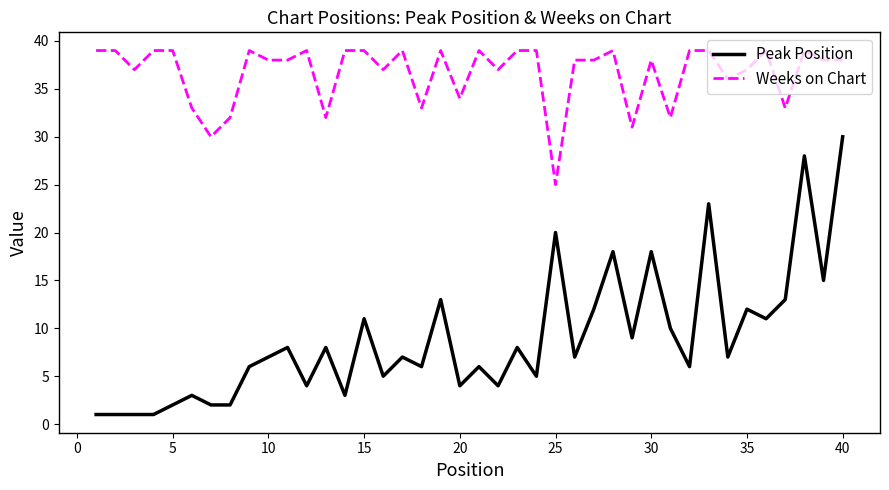

What are all the series names shown in the legend?

Peak Position, Weeks on Chart